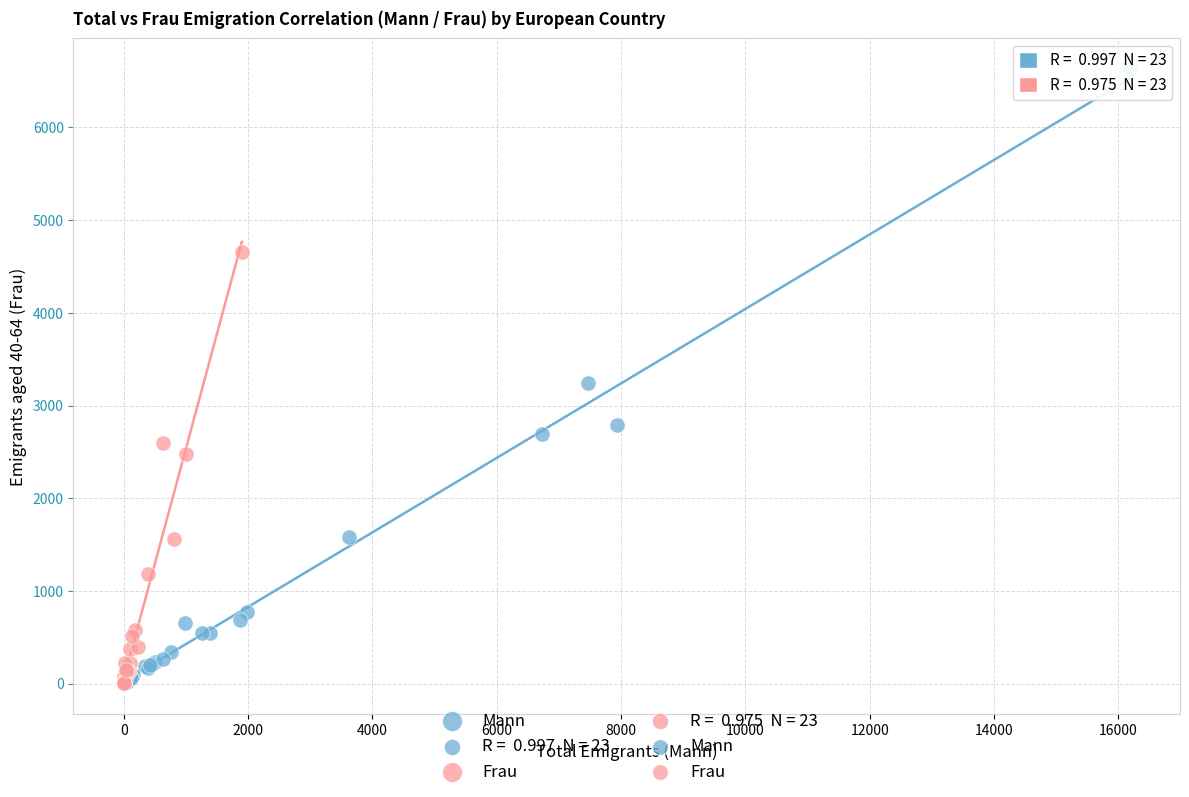

Which series has the largest Y range (max minus min)?

Mann